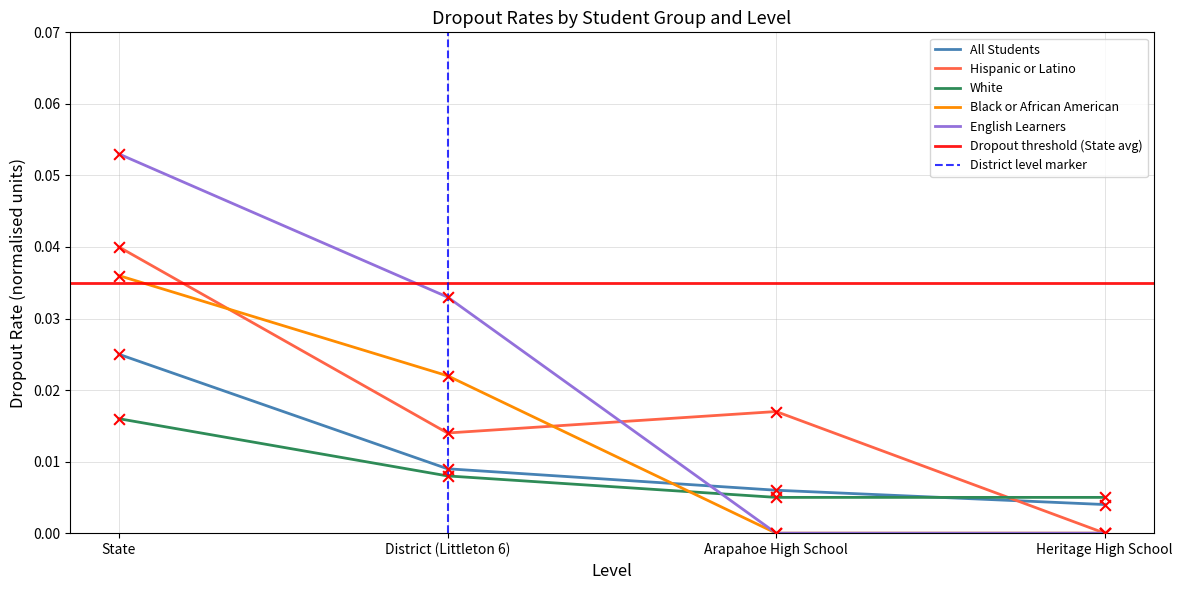

Which series has the largest total across all categories?

English Learners